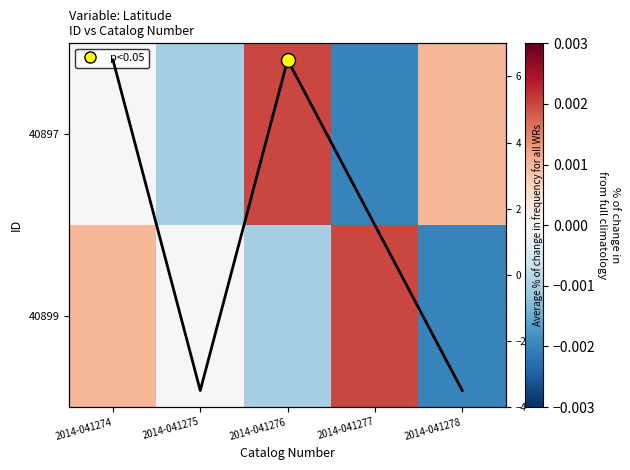

Which series has the largest total across all categories?

Avg change